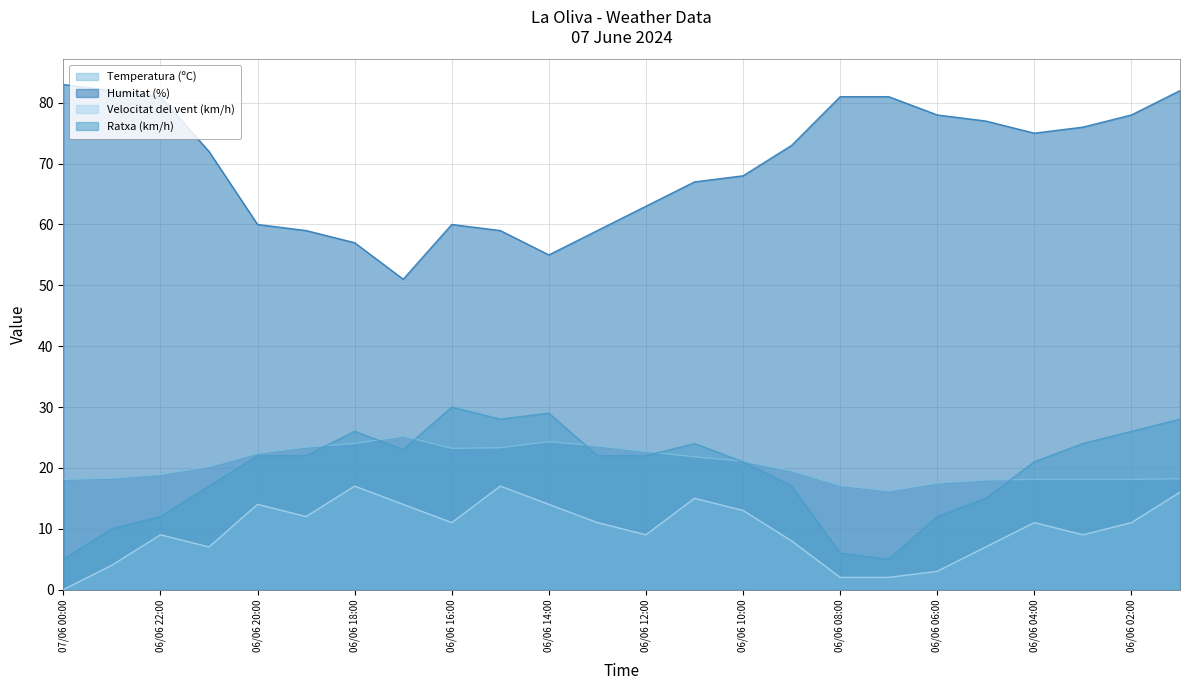

True or false: Humitat (%) has a value of 92.0 at 06/06 19:00.

False